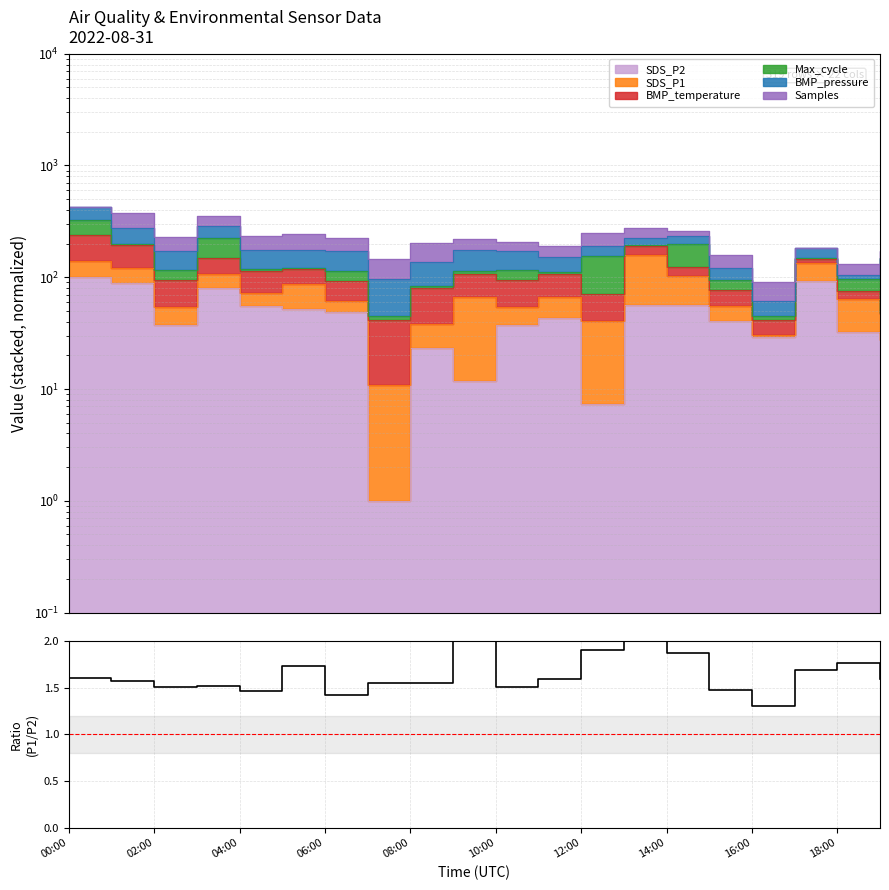

True or false: the data shows 1.7 at 17.

True